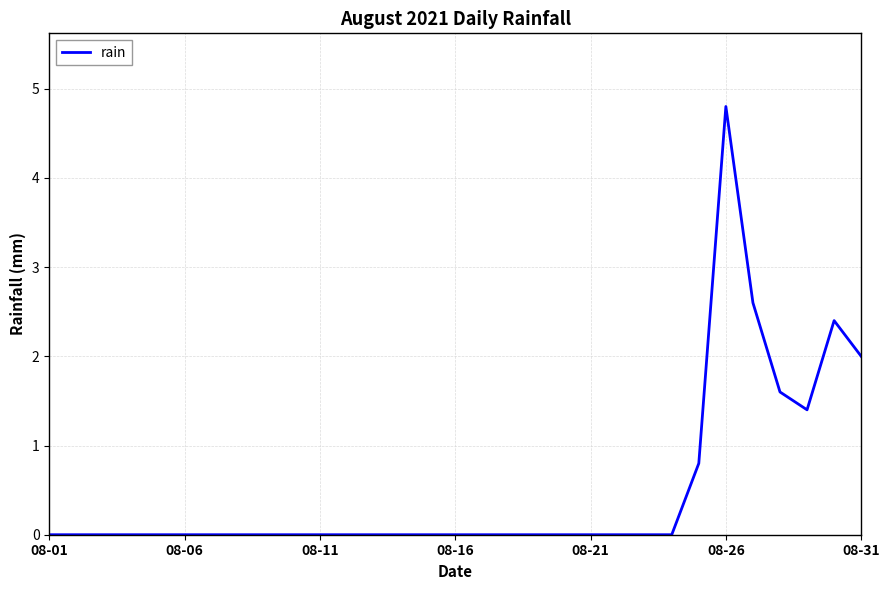

What is the maximum value shown in the chart?

4.8